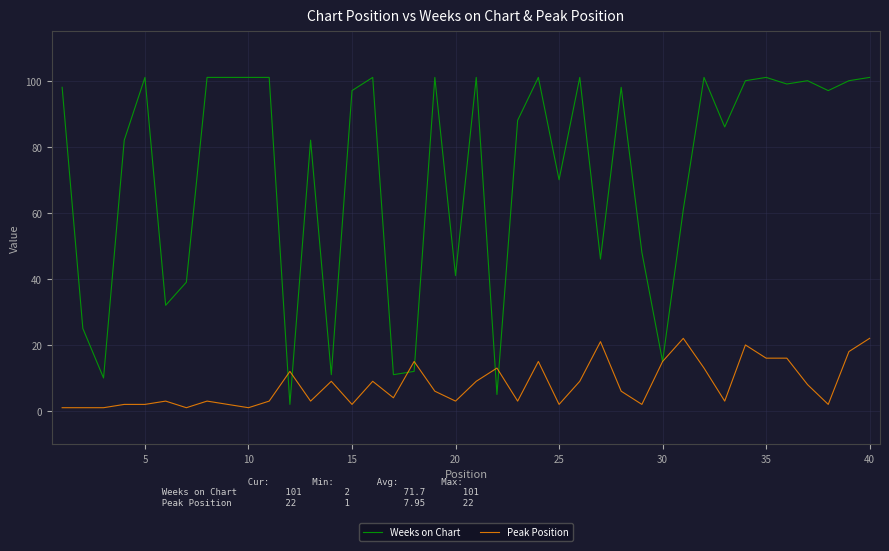

List the series in order of their overall mean, lowest first.

Peak Position, Weeks on Chart